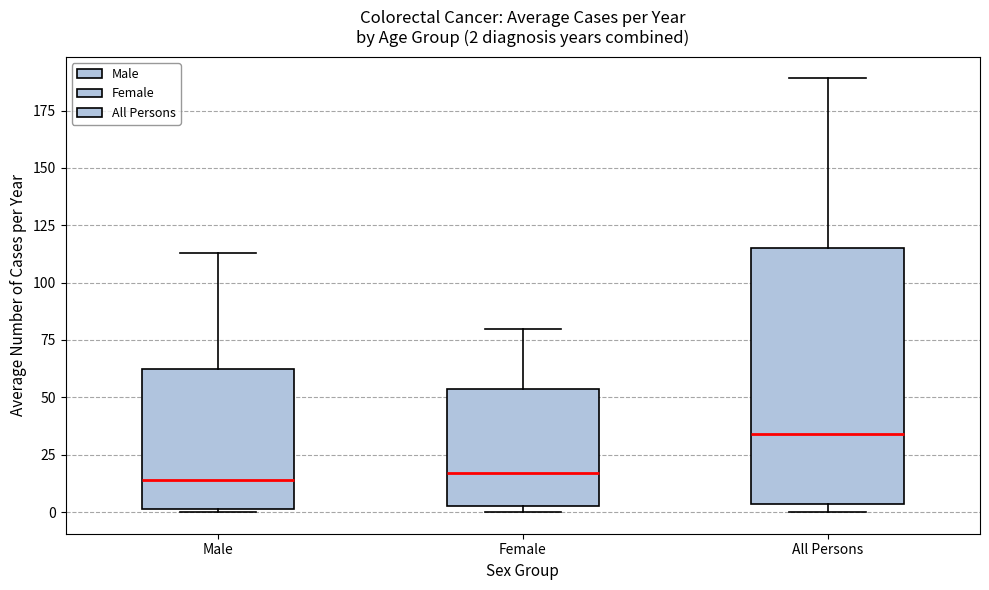

Comparing the boxes themselves (not the whiskers), which one is the tallest?

All Persons